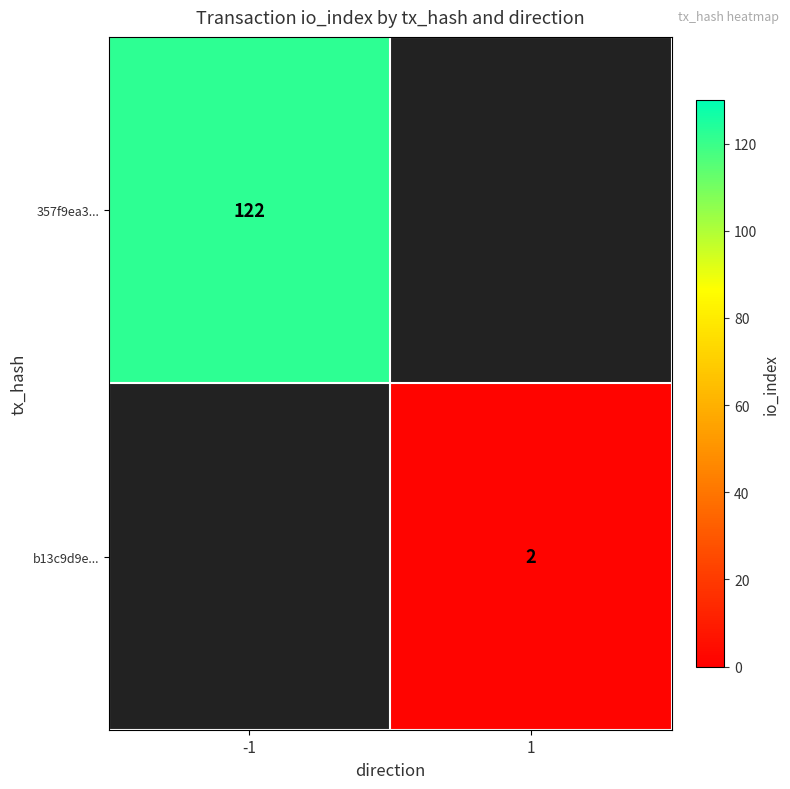

Which label corresponds to the largest value in the chart?

-1